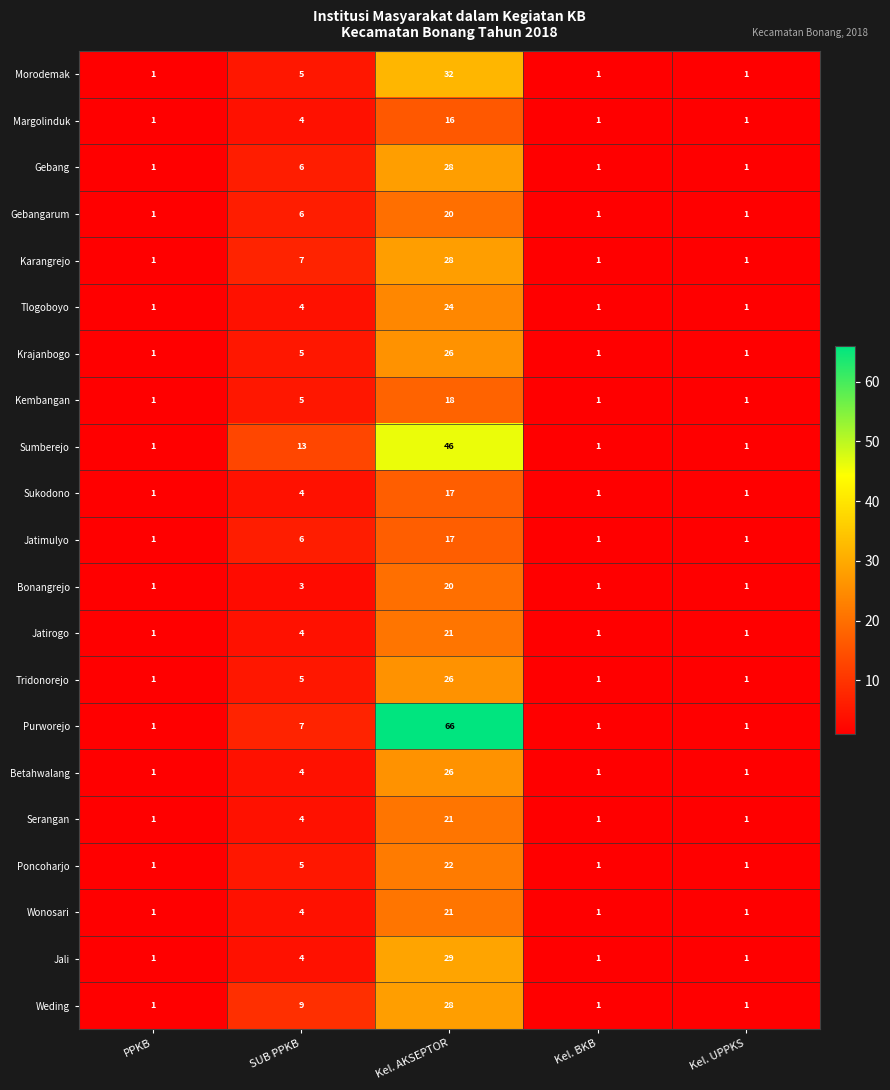

At which category does the chart reach its peak across all series?

Kel. AKSEPTOR